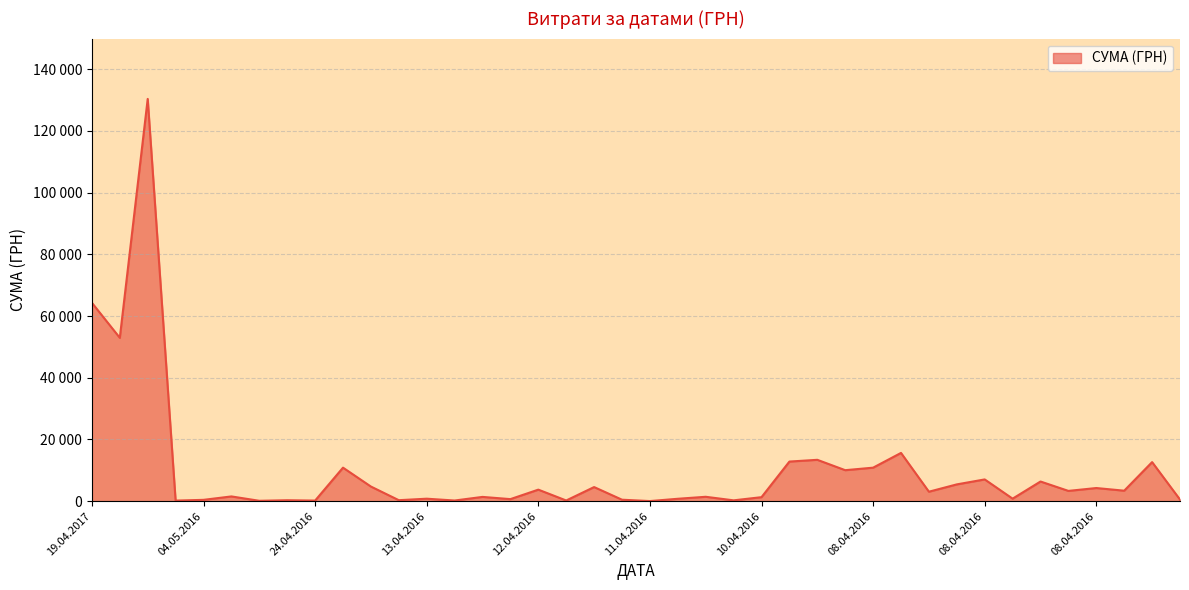

Does the chart have visible grid lines?

Yes